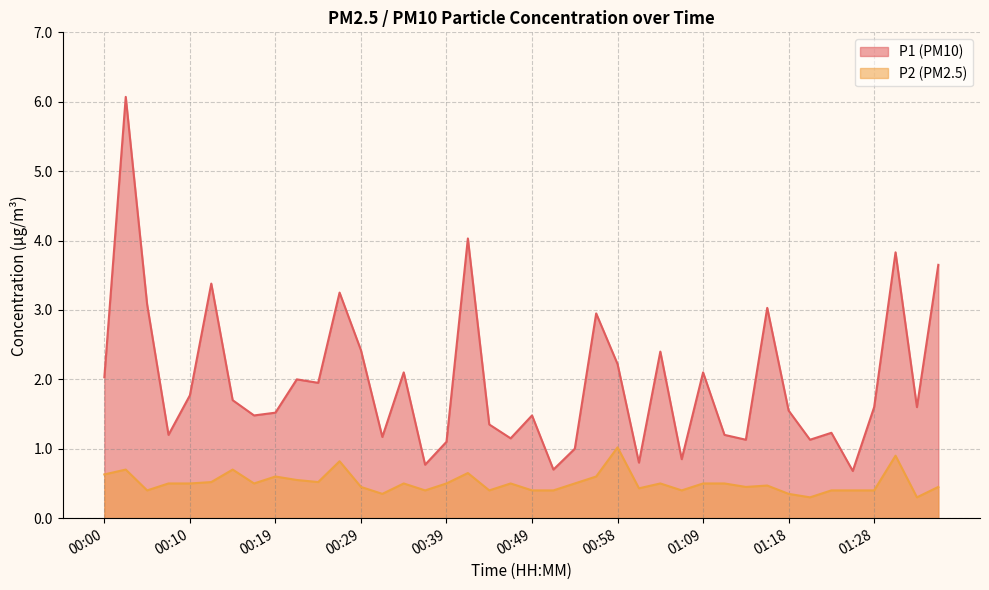

At which label does P1 reach its minimum?

01:26